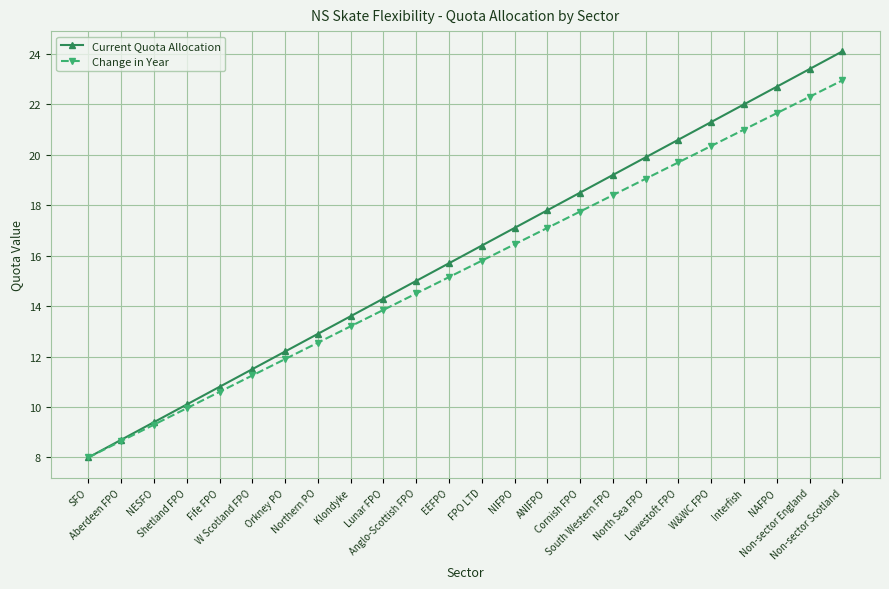

Which series has the largest range (max minus min)?

Current Quota Allocation